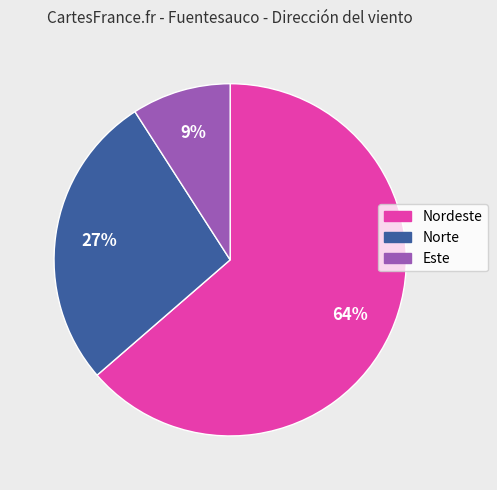

To the nearest percent, what is the average slice percentage?

33%